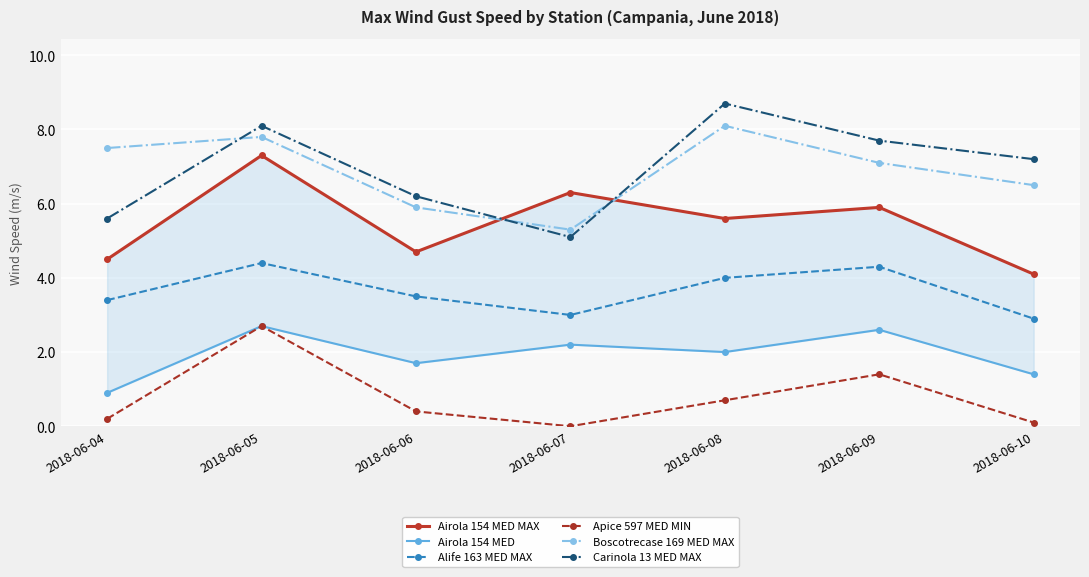

At which category is the sum across all series the highest?

2018-06-05